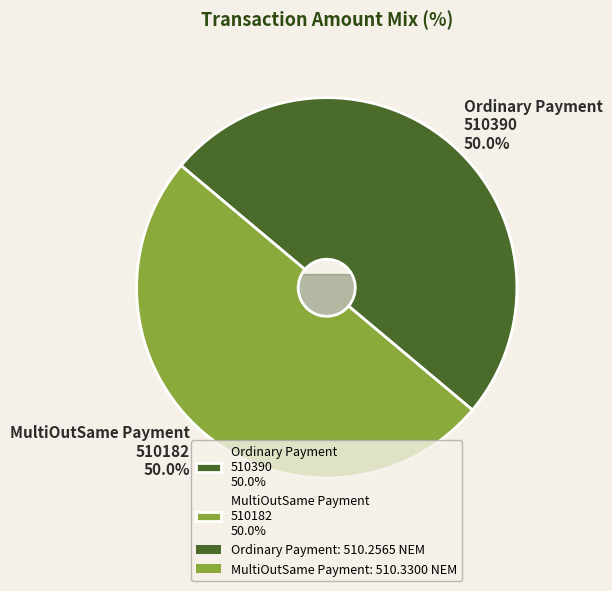

What percentage is the MultiOutSame Payment
510182 slice, to the nearest percent?

50%